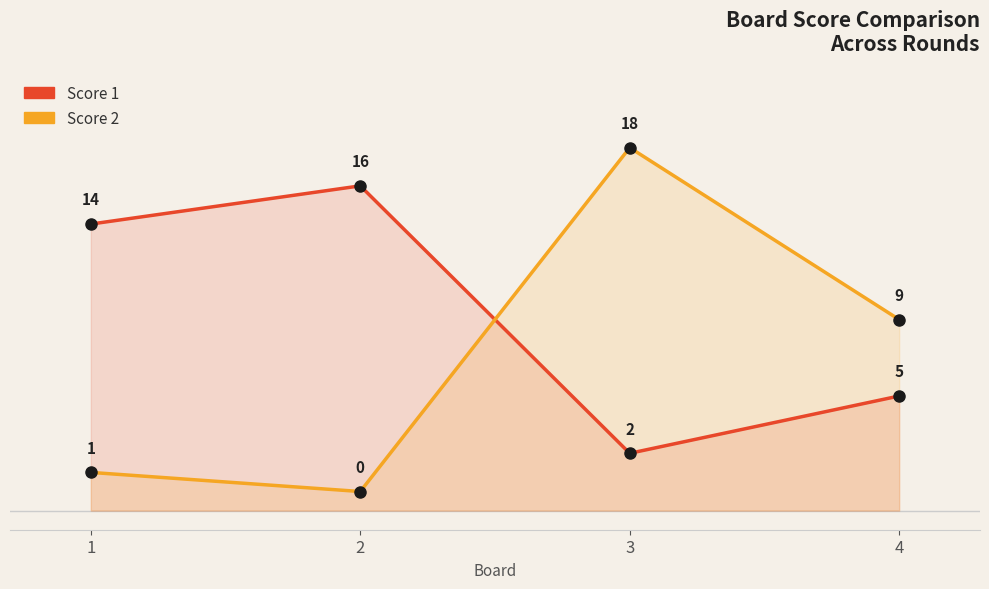

At which label does Score 1 first exceed 14?

2